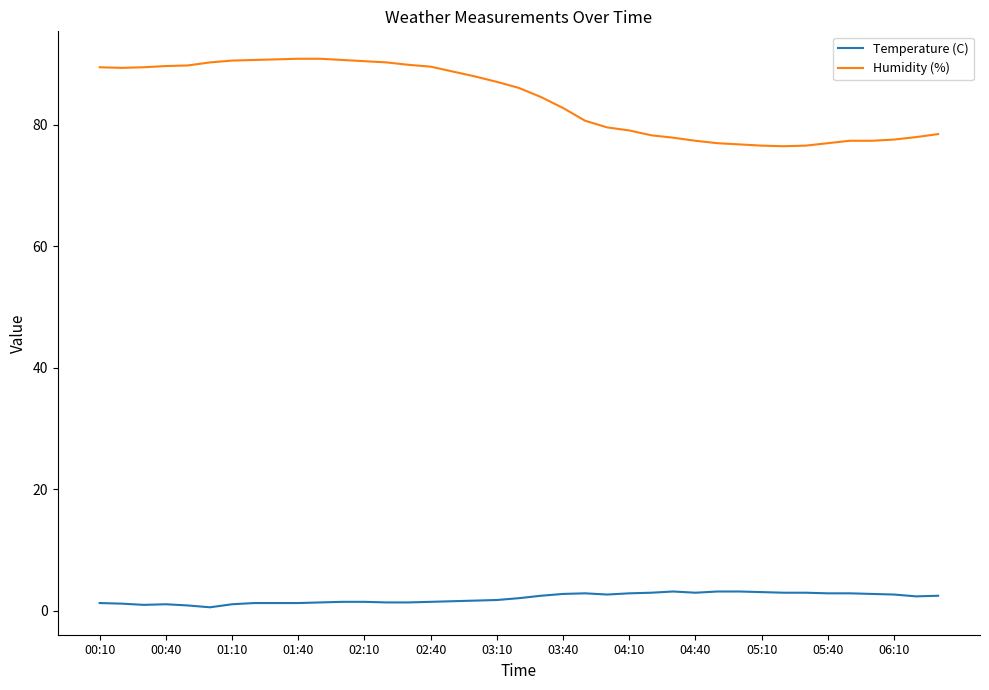

What is the maximum value shown in the chart?

90.9